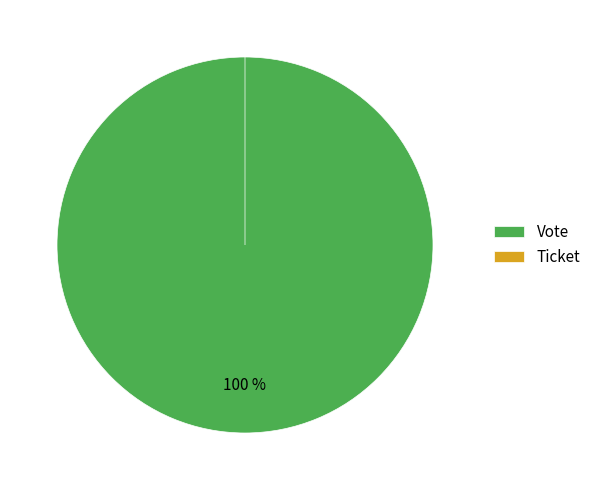

To the nearest percent, what is the combined percentage of Vote and Ticket?

100%